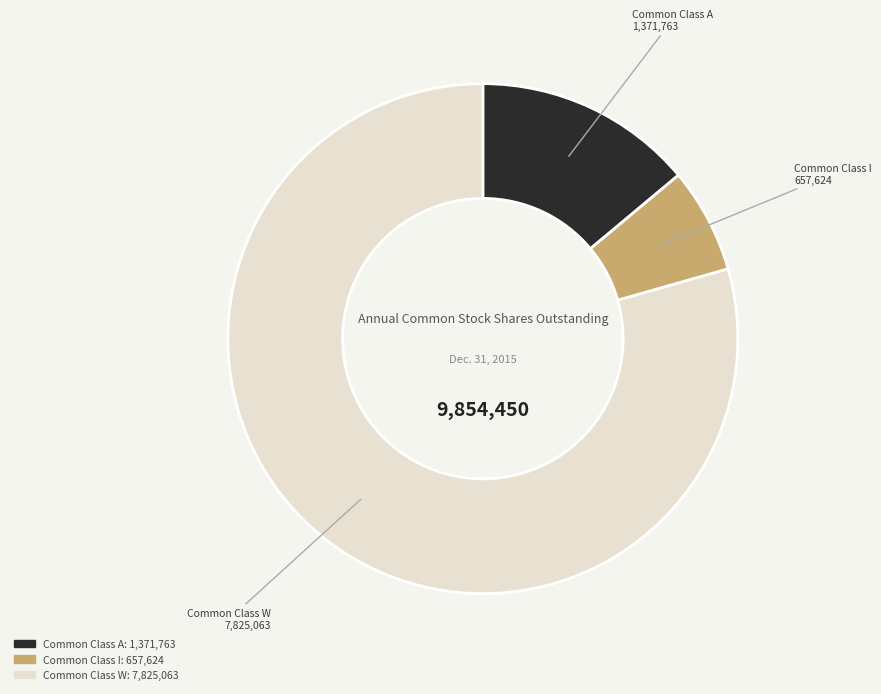

Rank the categories by value from highest to lowest.

Common Class W, Common Class A, Common Class I